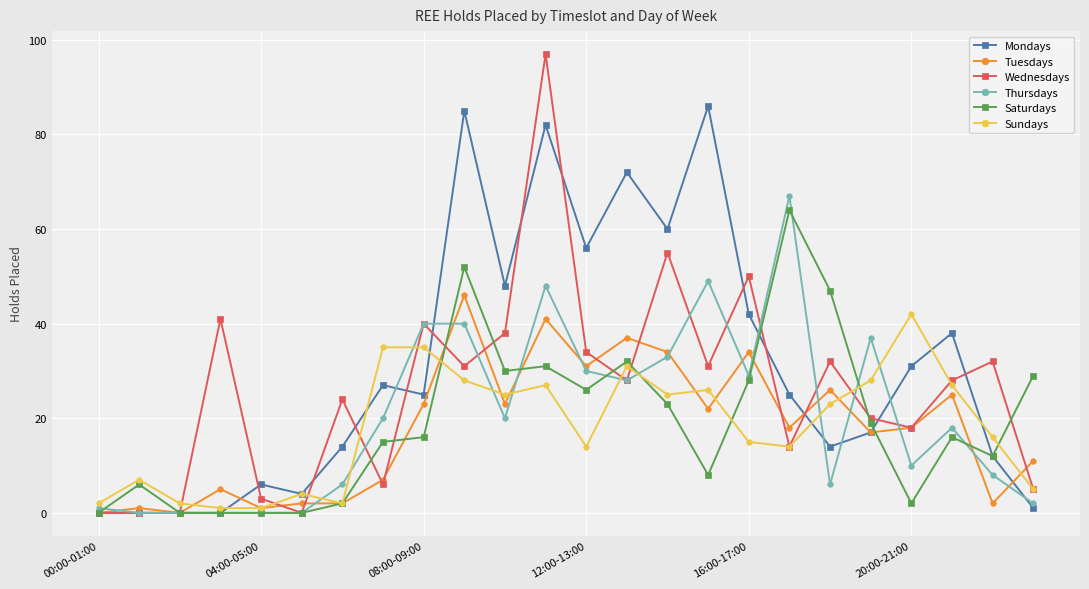

How many data points does each series have?

24